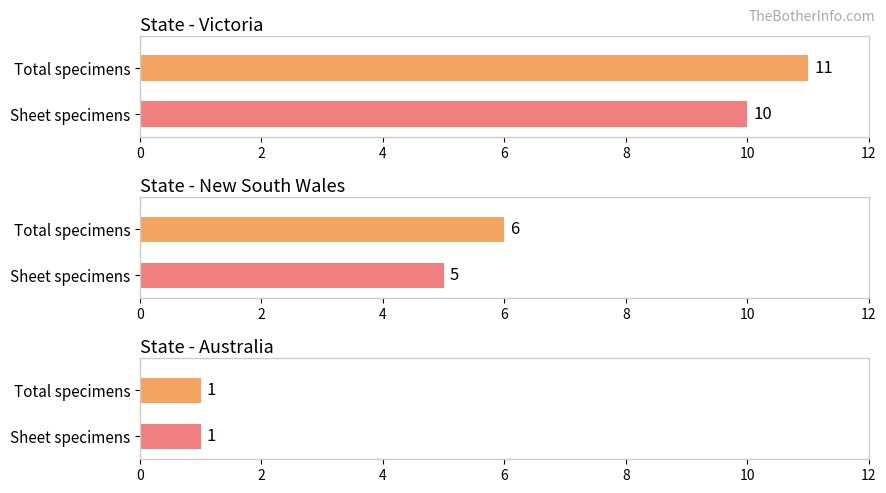

Is it true that Sheet equals 1 at 14?

False